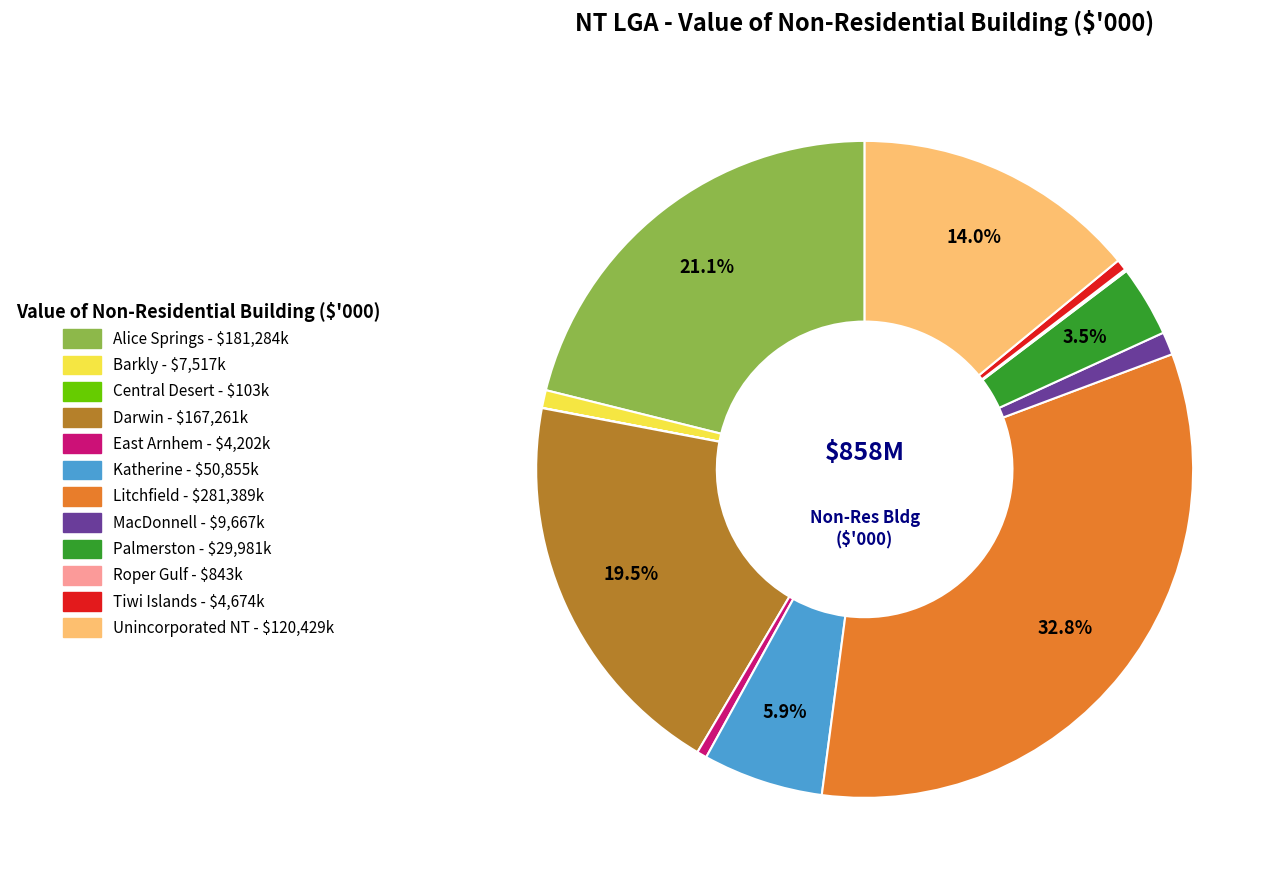

Which category has the biggest portion of the pie?

Litchfield